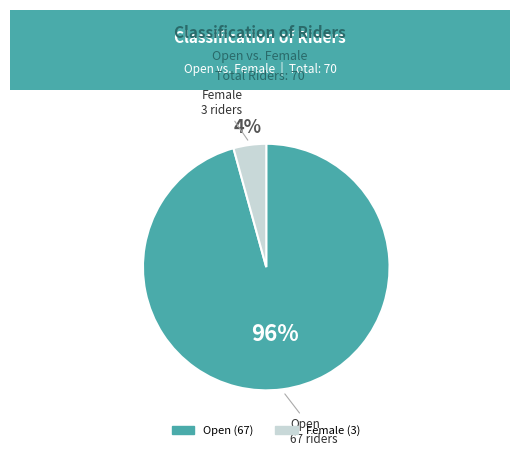

Between Open and Female, which is larger?

Open